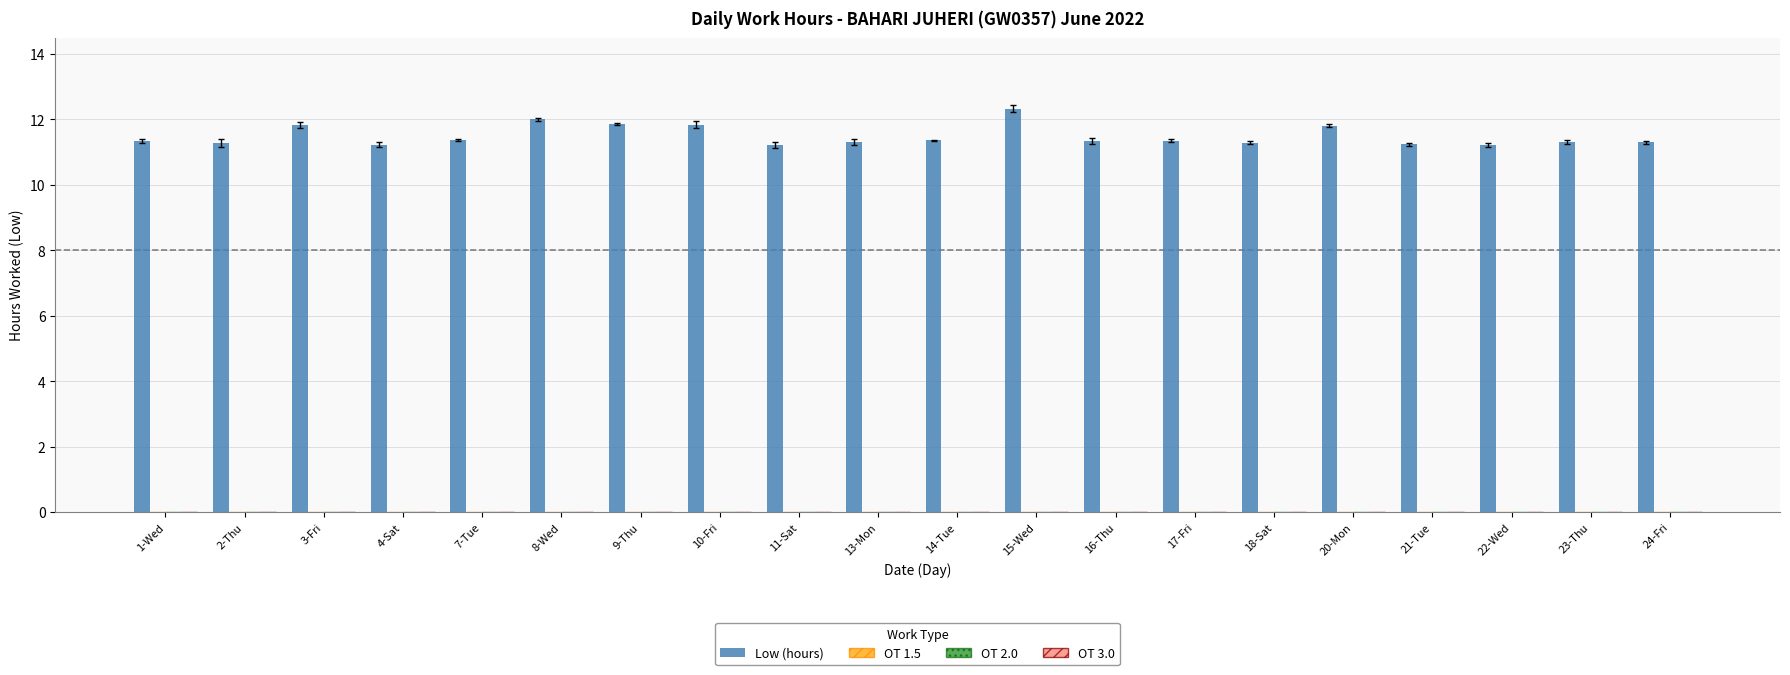

What is the value of the 5th bar from the left?

11.4